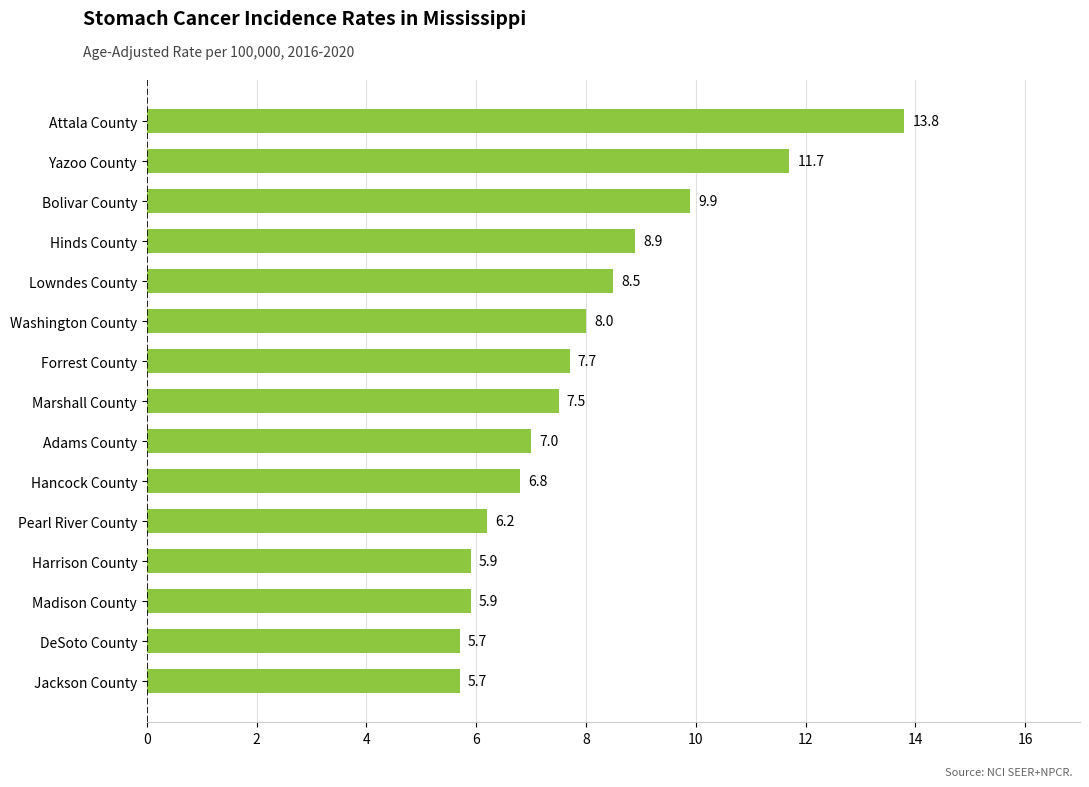

What position from the bottom is Yazoo County?

14